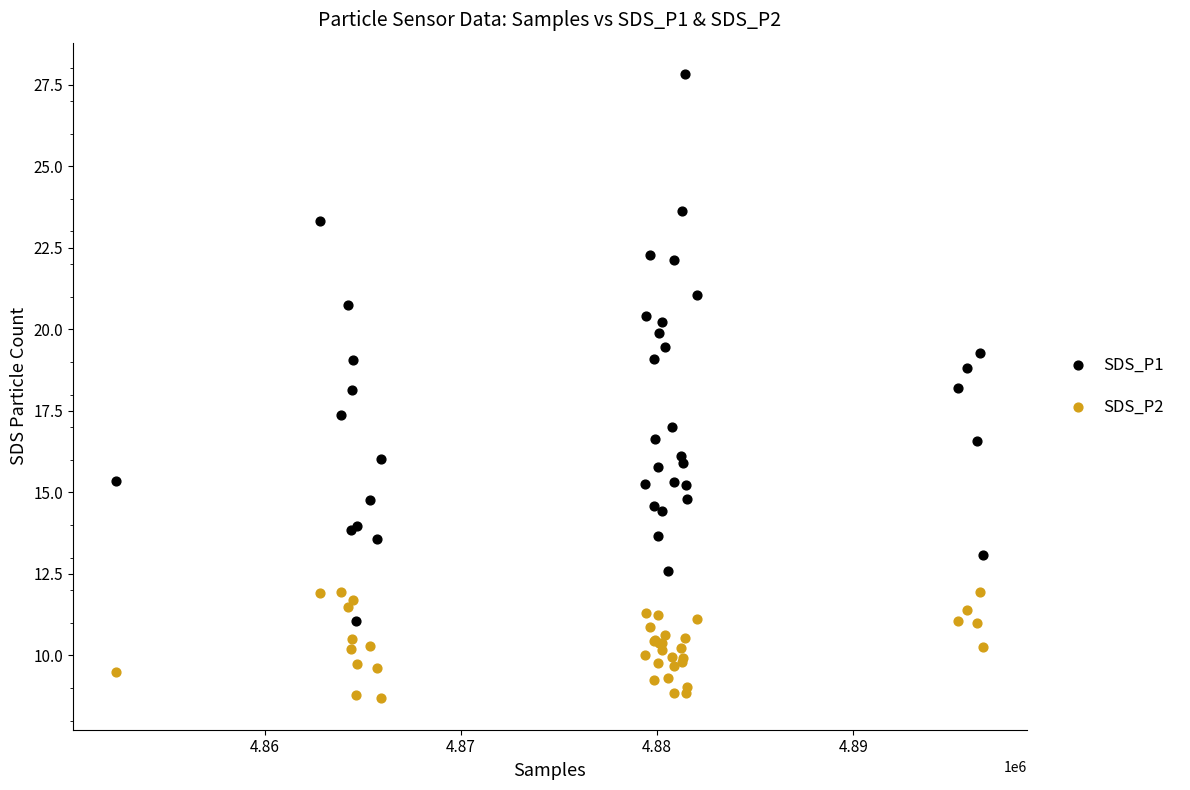

Which series reaches the minimum Y coordinate?

SDS_P2